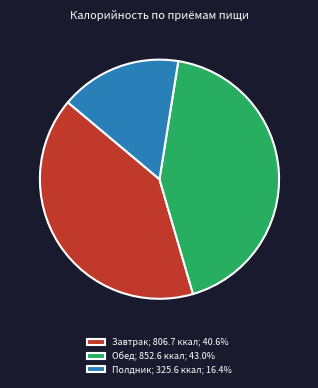

Count the number of slices in the pie.

3